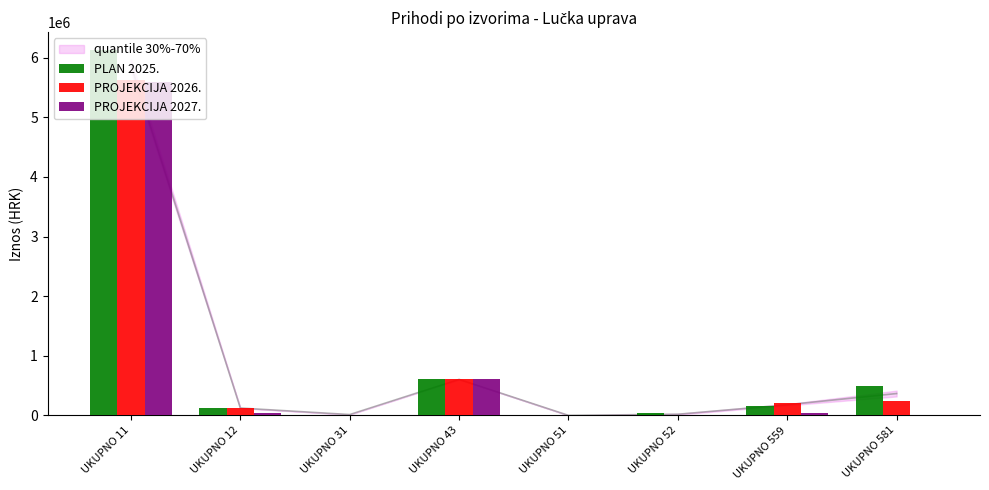

What is the difference between the highest and lowest values at UKUPNO 581?

488750